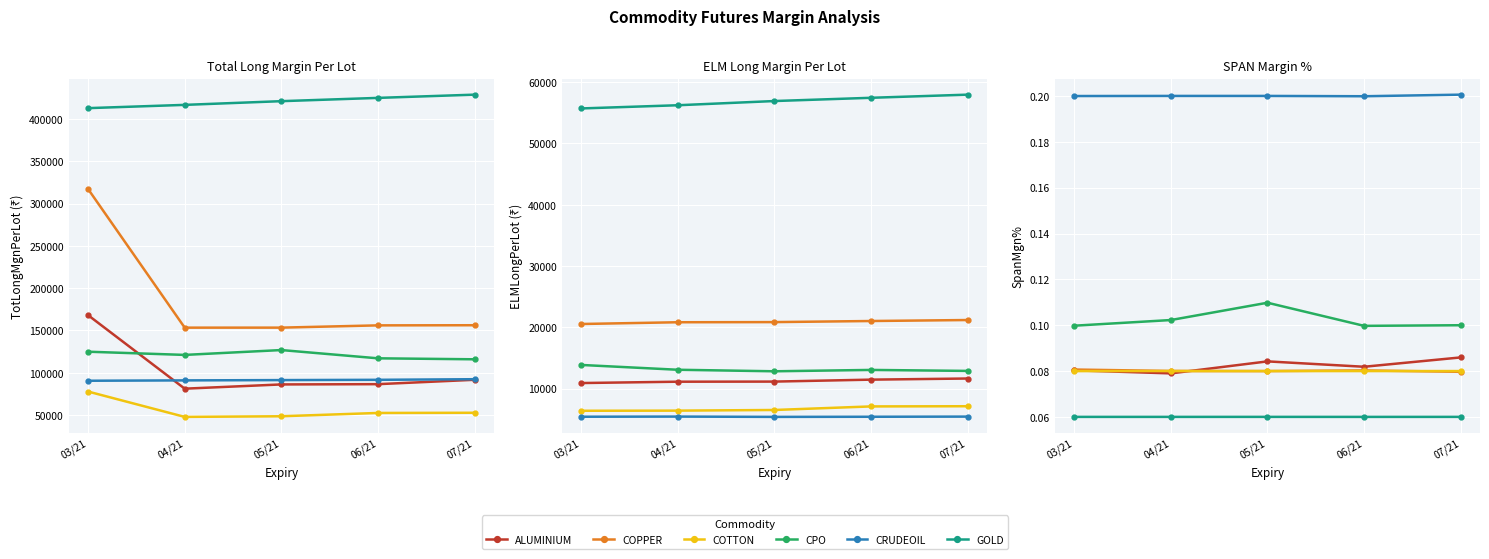

What is the sum of the ALUMINIUM values at 06/21 and 07/21?

0.2